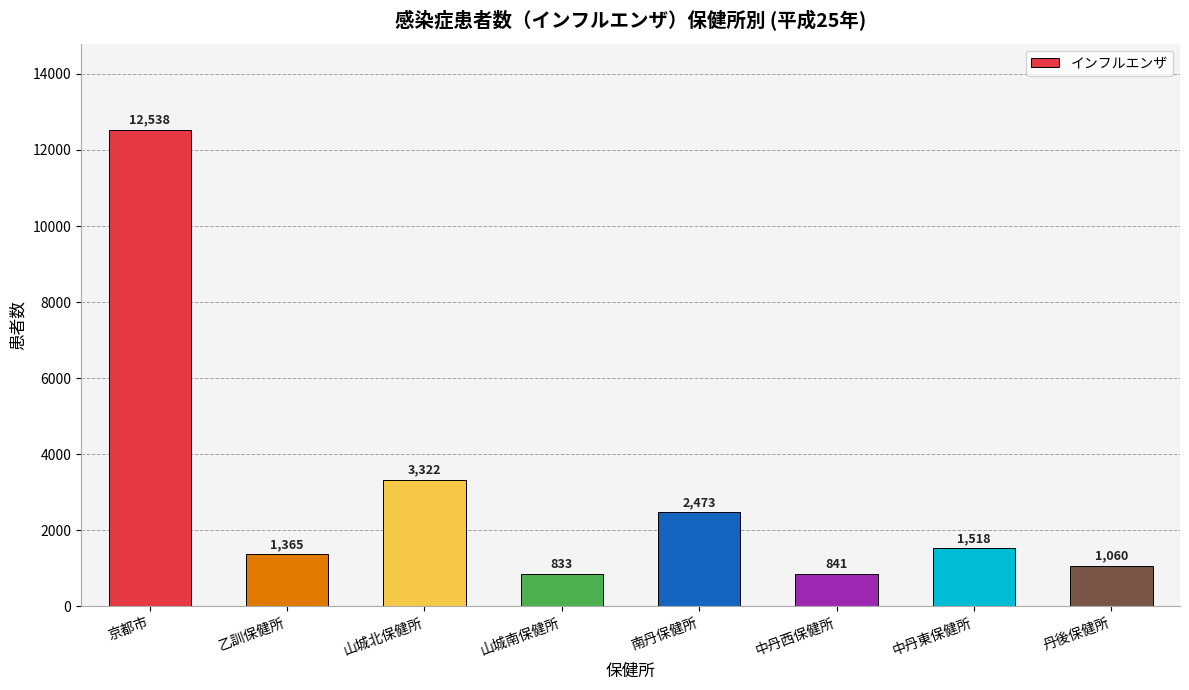

True or false: the data shows 4904 at 山城北保健所.

False